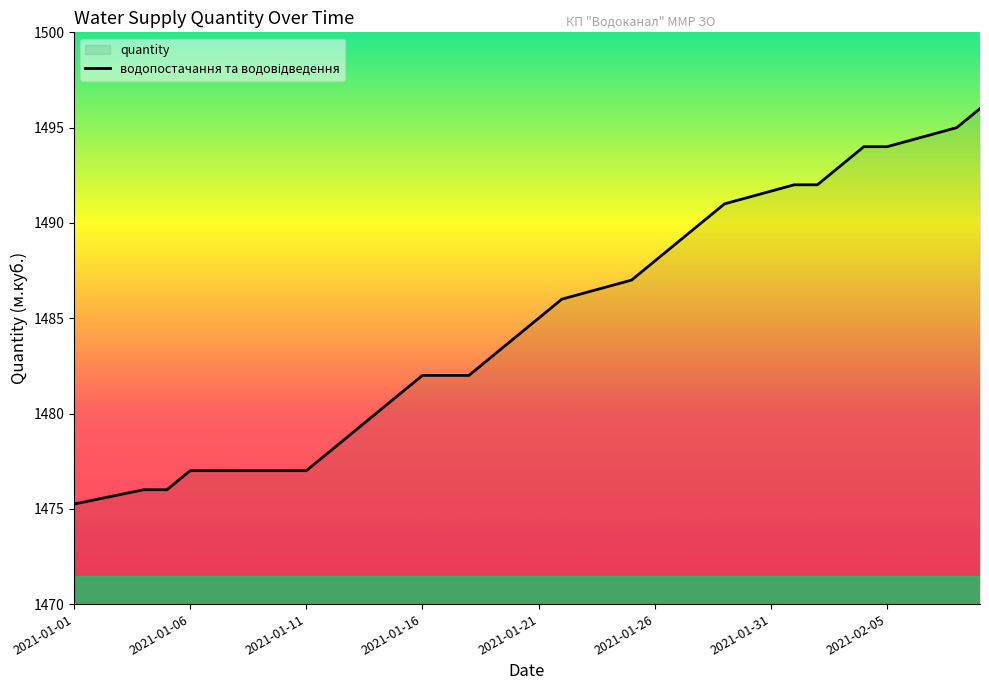

What is the difference between the second highest and minimum values?

19.7